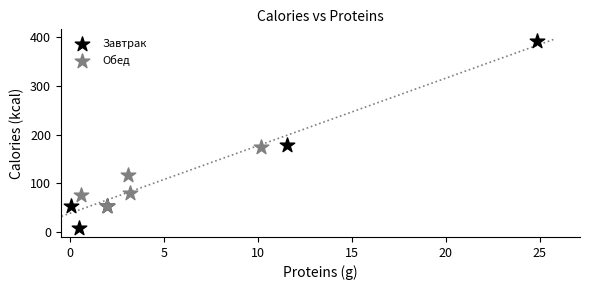

What are all the series names shown in the legend?

Завтрак, Обед